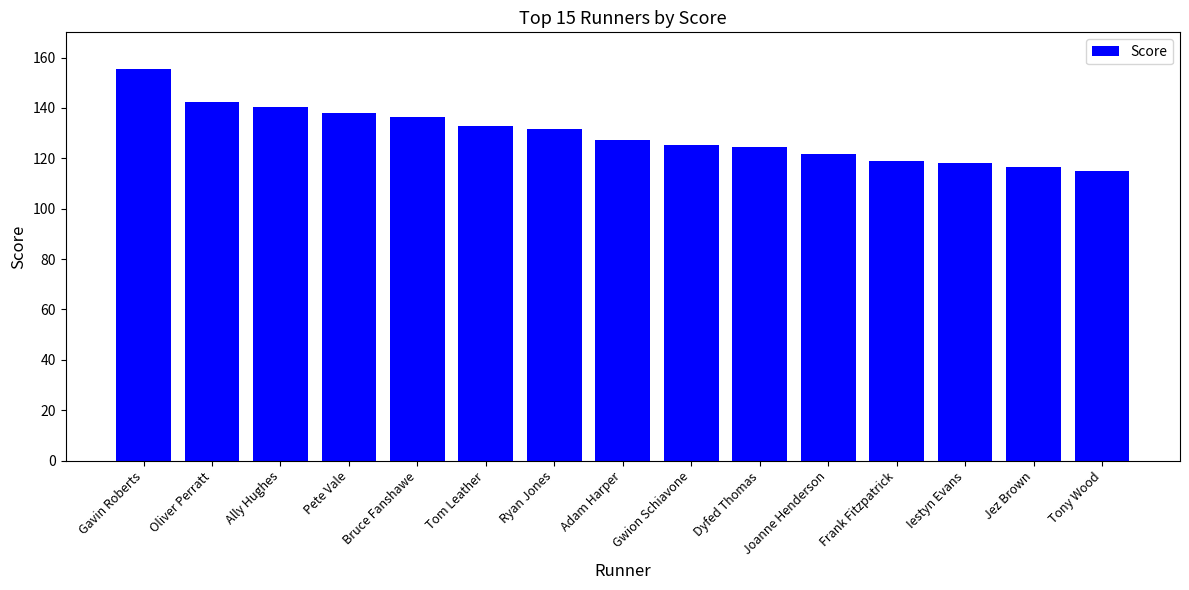

Does the chart contain any negative values?

No